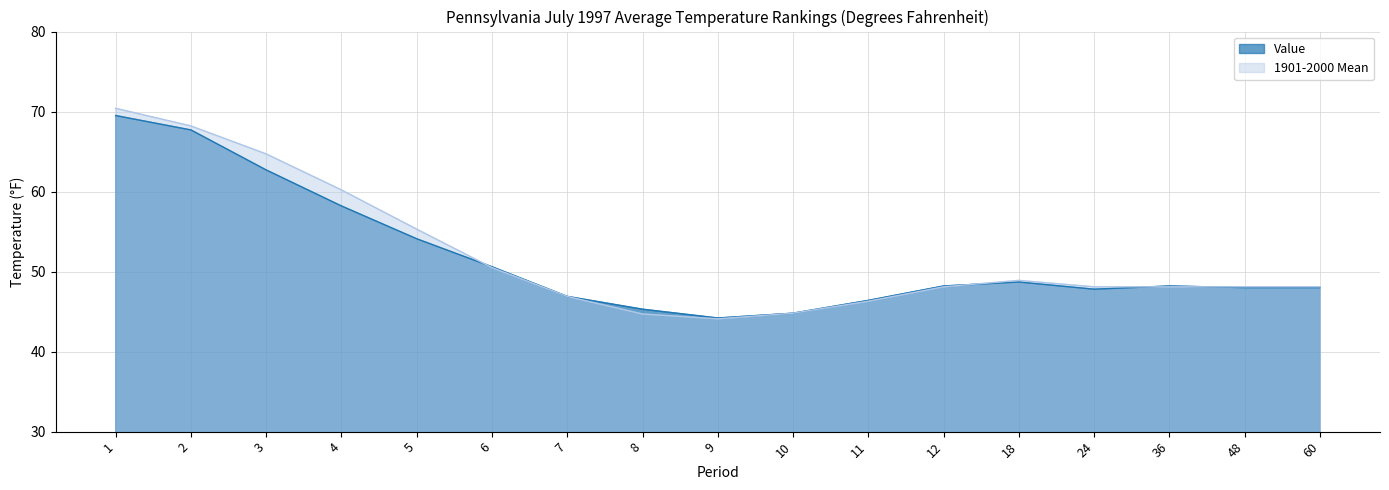

How many data points does each series have?

17